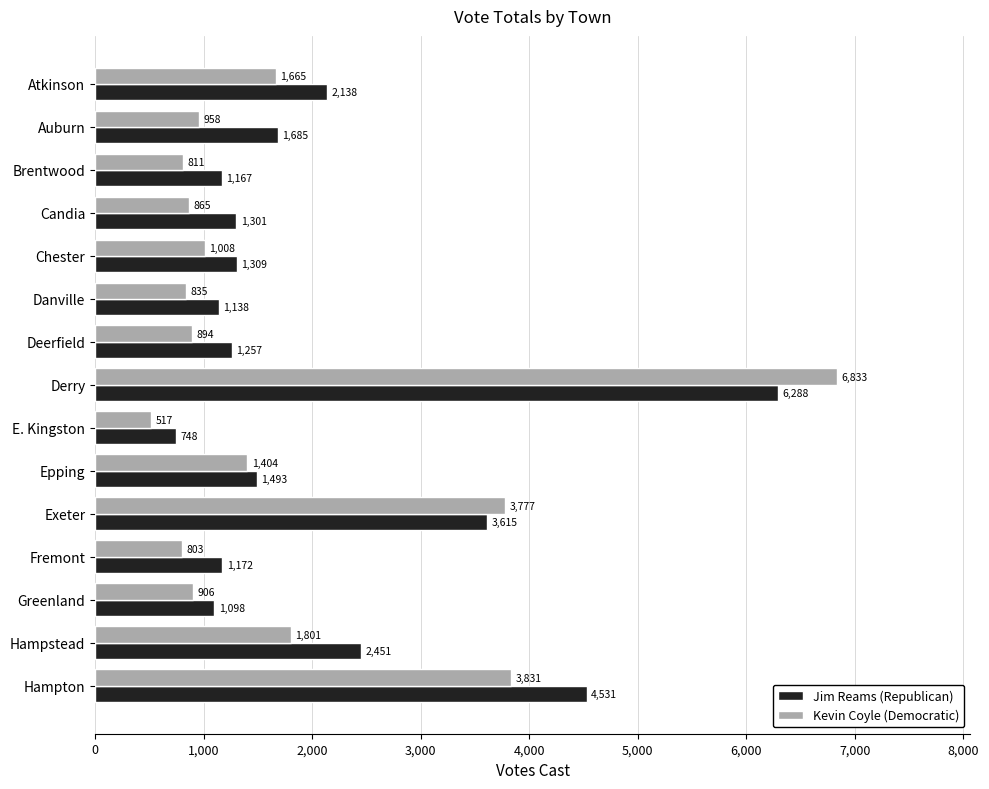

List the series in order of their overall mean, highest first.

Jim Reams (Republican), Kevin Coyle (Democratic)